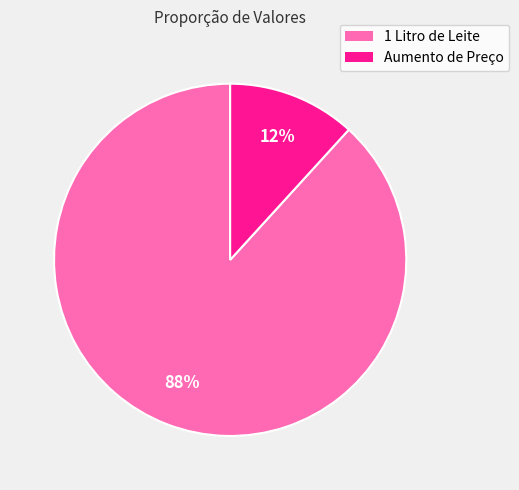

What is the largest slice in the pie chart?

1 Litro de Leite